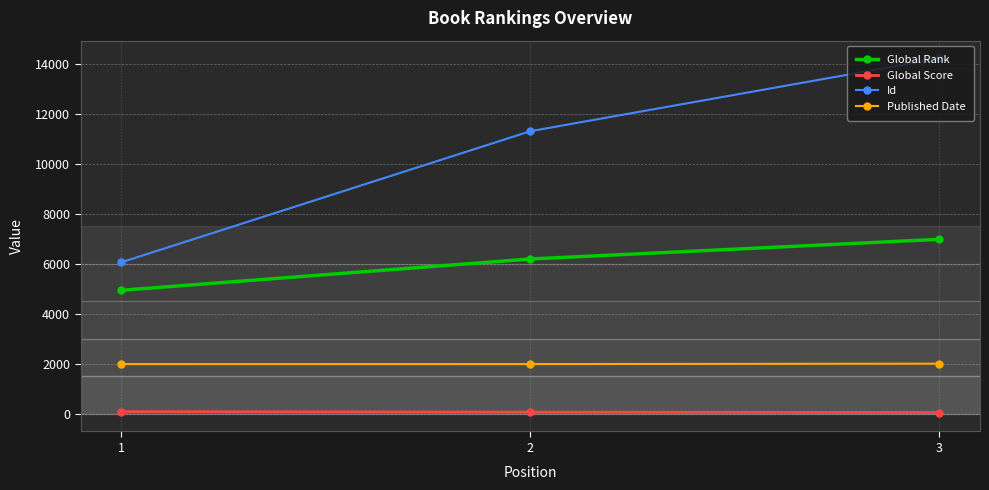

At which category is the sum across all series the highest?

3